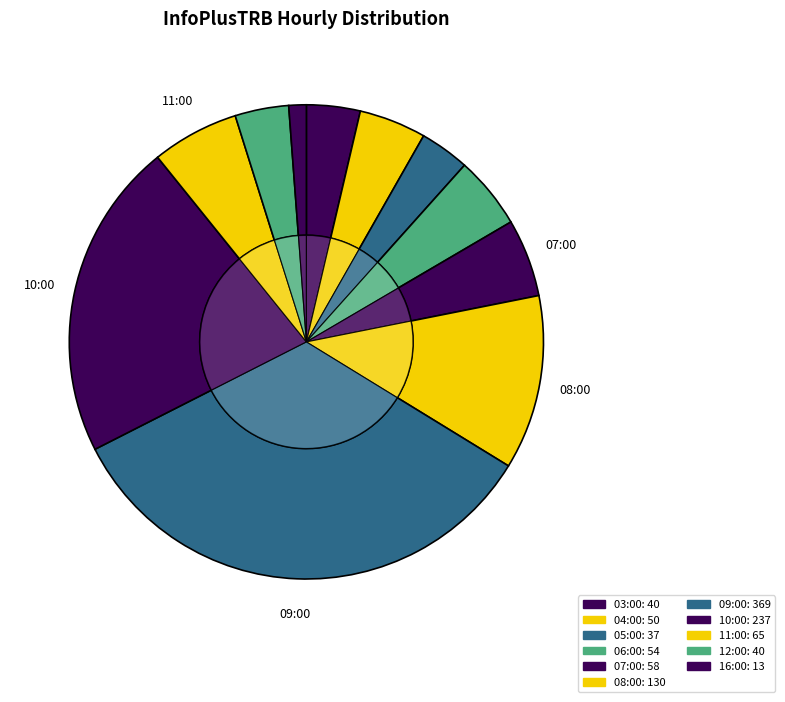

Which slice is the smallest?

16:00